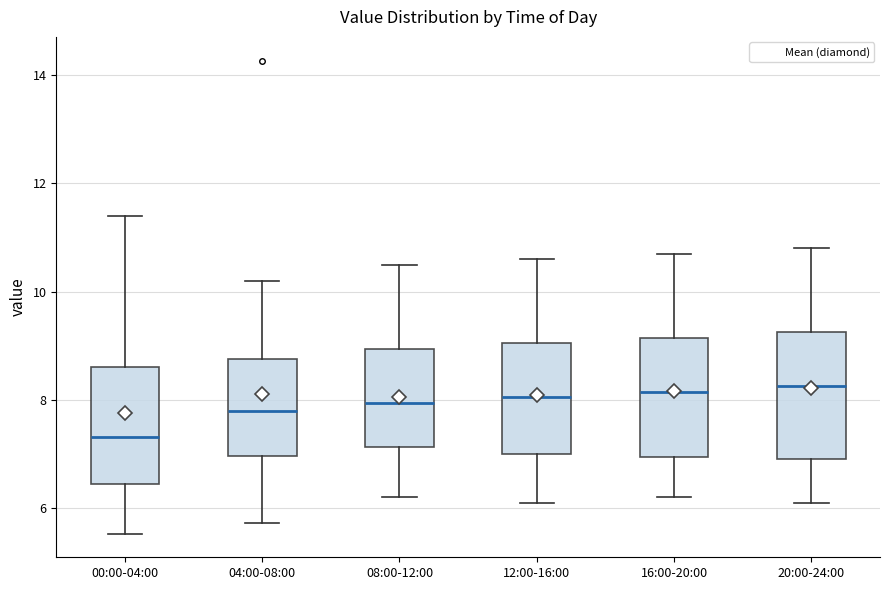

Where does the upper whisker of the box for 00:00-04:00 end on the y-axis? The values are not printed on the chart, so give them approximately, as read against the axis.

11.4